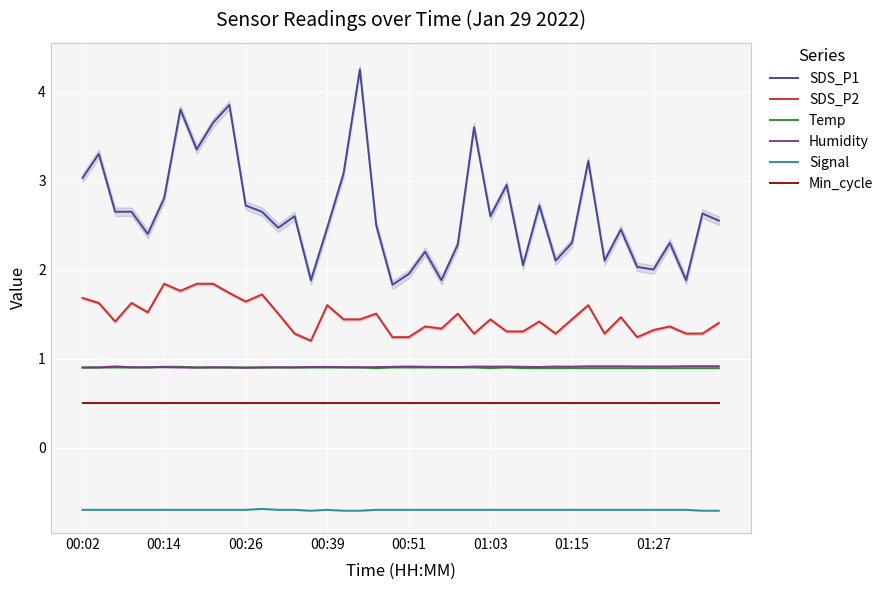

Reading left to right, transcribe all the data shown in this chart.

SDS_P1: 3.0	3.3	2.6	2.6	2.4	2.8	3.8	3.4	3.6	3.9	2.7	2.6	2.5	2.6	1.9	2.5	3.1	4.2	2.5	1.8	1.9	2.2	1.9	2.3	3.6	2.6	3.0	2.0	2.7	2.1	2.3	3.2	2.1	2.5	2.0	2.0	2.3	1.9	2.6	2.5
SDS_P2: 1.7	1.6	1.4	1.6	1.5	1.8	1.8	1.8	1.8	1.7	1.6	1.7	1.5	1.3	1.2	1.6	1.4	1.4	1.5	1.2	1.2	1.4	1.3	1.5	1.3	1.4	1.3	1.3	1.4	1.3	1.4	1.6	1.3	1.5	1.2	1.3	1.4	1.3	1.3	1.4
Temp: 0.9	0.9	0.9	0.9	0.9	0.9	0.9	0.9	0.9	0.9	0.9	0.9	0.9	0.9	0.9	0.9	0.9	0.9	0.9	0.9	0.9	0.9	0.9	0.9	0.9	0.9	0.9	0.9	0.9	0.9	0.9	0.9	0.9	0.9	0.9	0.9	0.9	0.9	0.9	0.9
Humidity: 0.9	0.9	0.9	0.9	0.9	0.9	0.9	0.9	0.9	0.9	0.9	0.9	0.9	0.9	0.9	0.9	0.9	0.9	0.9	0.9	0.9	0.9	0.9	0.9	0.9	0.9	0.9	0.9	0.9	0.9	0.9	0.9	0.9	0.9	0.9	0.9	0.9	0.9	0.9	0.9
Signal: -0.7	-0.7	-0.7	-0.7	-0.7	-0.7	-0.7	-0.7	-0.7	-0.7	-0.7	-0.7	-0.7	-0.7	-0.7	-0.7	-0.7	-0.7	-0.7	-0.7	-0.7	-0.7	-0.7	-0.7	-0.7	-0.7	-0.7	-0.7	-0.7	-0.7	-0.7	-0.7	-0.7	-0.7	-0.7	-0.7	-0.7	-0.7	-0.7	-0.7
Min_cycle: 0.5	0.5	0.5	0.5	0.5	0.5	0.5	0.5	0.5	0.5	0.5	0.5	0.5	0.5	0.5	0.5	0.5	0.5	0.5	0.5	0.5	0.5	0.5	0.5	0.5	0.5	0.5	0.5	0.5	0.5	0.5	0.5	0.5	0.5	0.5	0.5	0.5	0.5	0.5	0.5